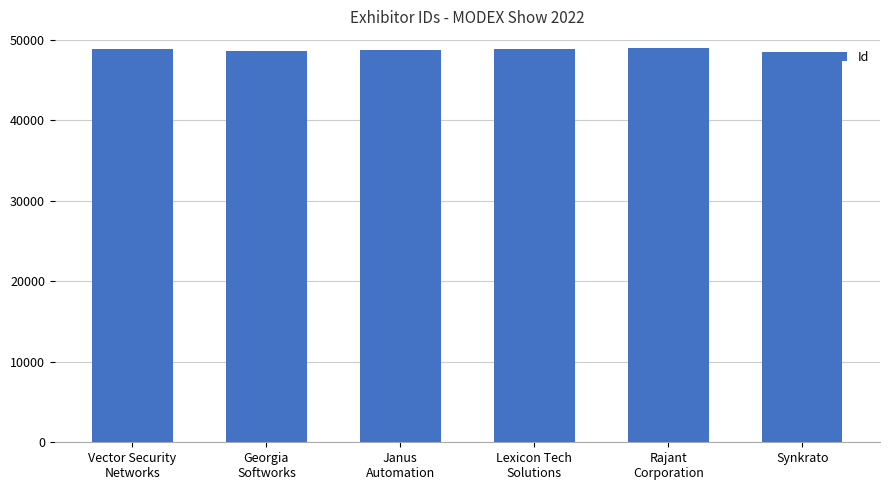

Are the bars grouped side by side (vs. stacked)?

No